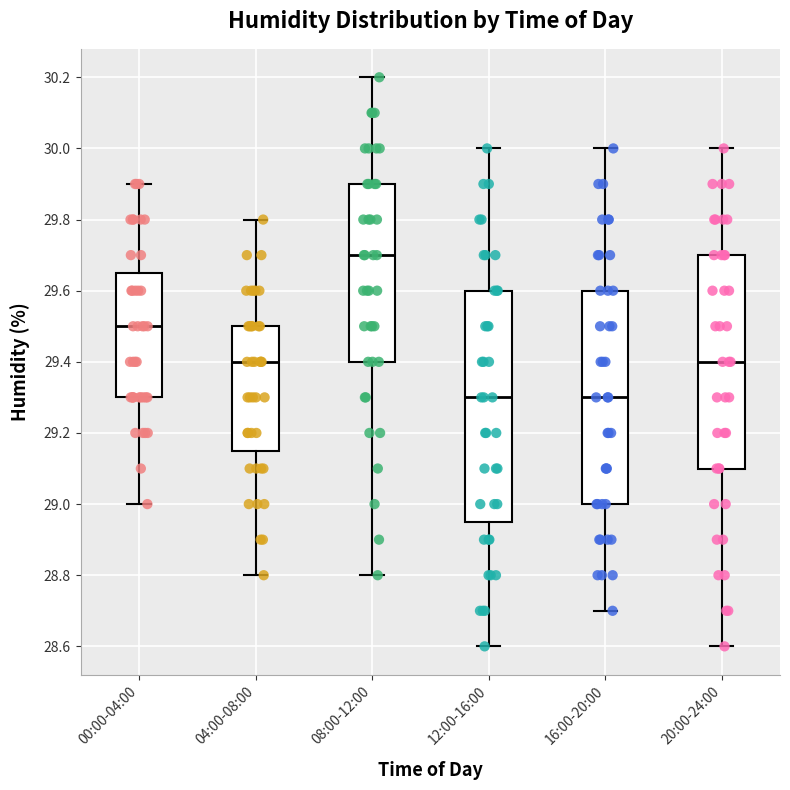

Comparing the boxes themselves (not the whiskers), which one is the tallest?

12:00-16:00